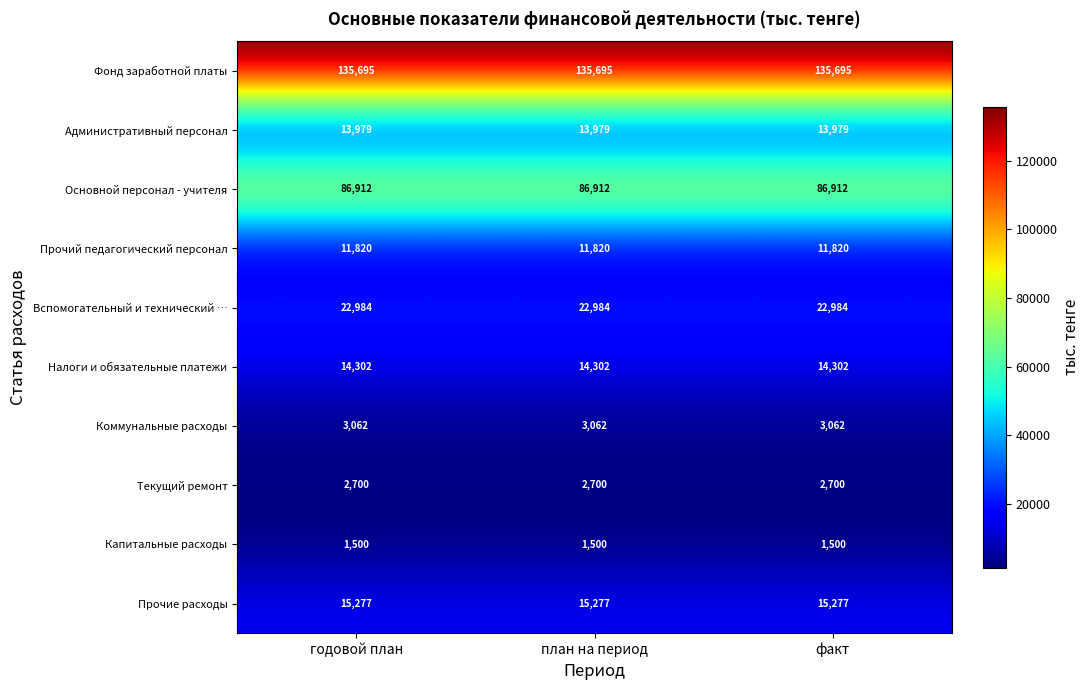

What is the lowest value of the Налоги и обязательные платежи series?

14302